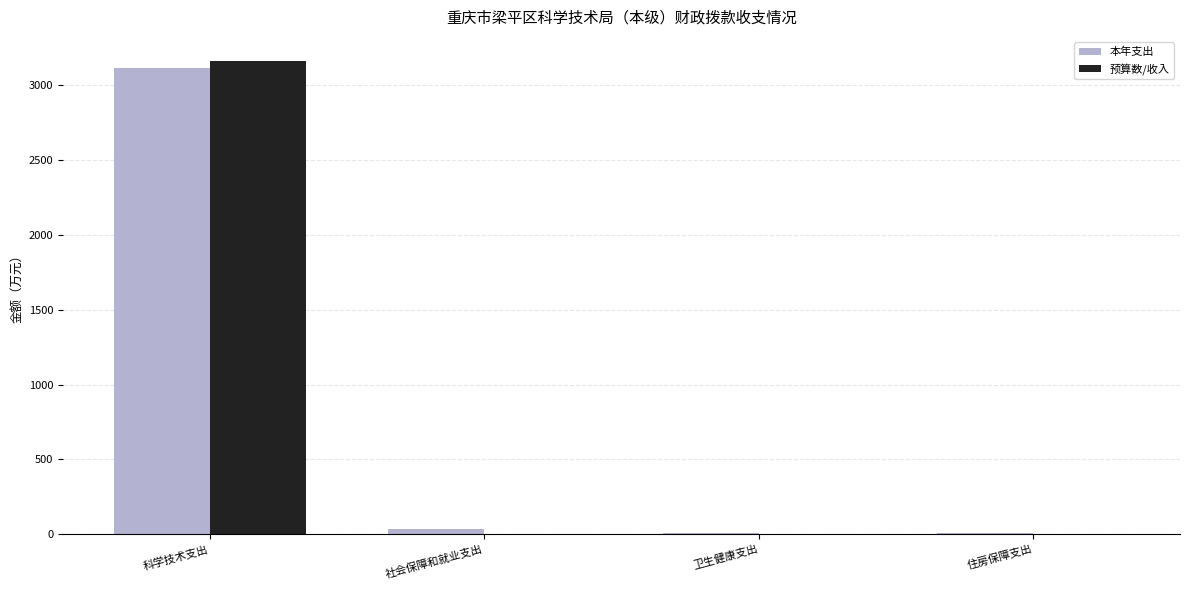

The value of 预算数/收入 at 卫生健康支出 is 0.0. True or false?

True